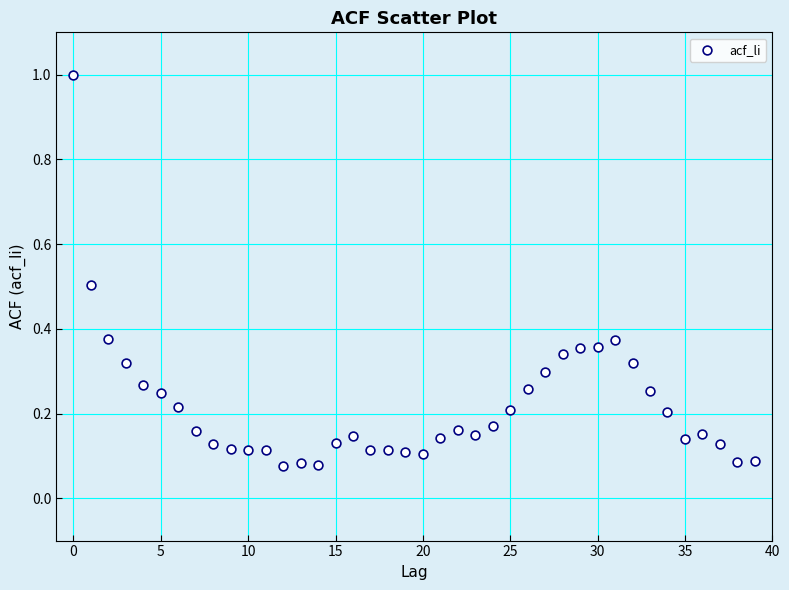

What is the range of Y values (max minus min)?

0.9